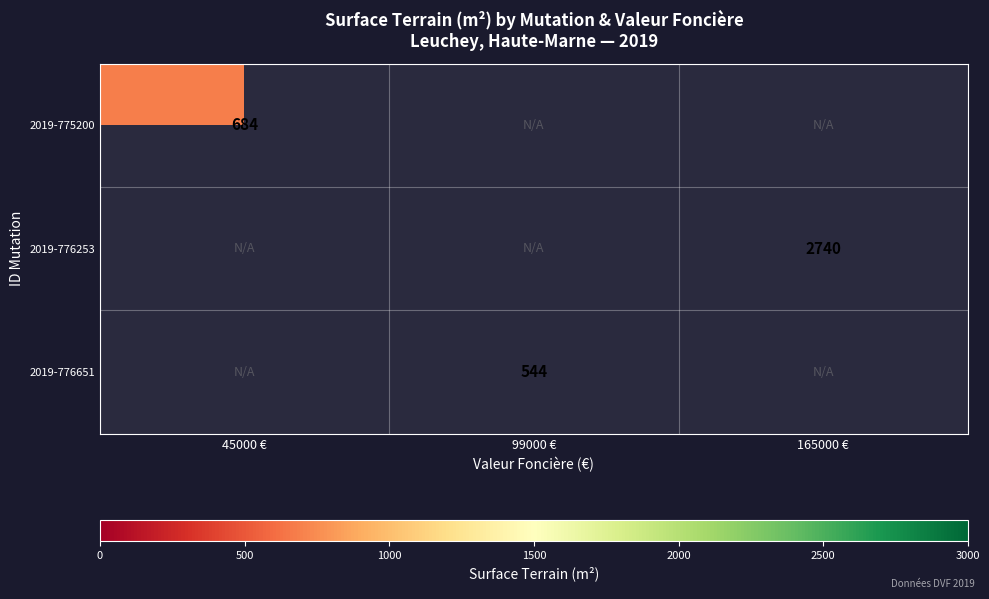

At how many categories does at least one series exceed 2303?

1